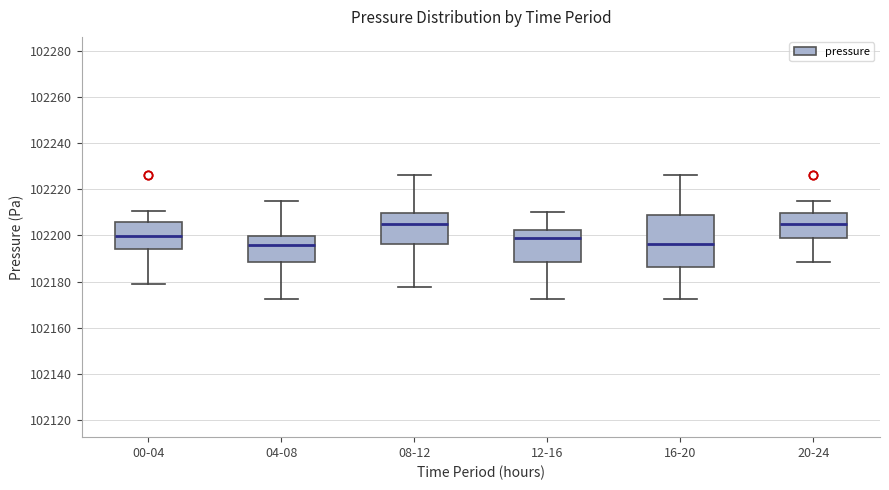

Reading left to right, transcribe this box plot: for each box, give where its median line is, the range the box spans, and where its two whiskers end, as read against the y-axis. The values are not printed on the chart, so give them approximately, as read against the axis.

00-04: median 102200, box 102194 to 102206, whiskers 102180 to 102210
04-08: median 102196, box 102188 to 102200, whiskers 102172 to 102214
08-12: median 102204, box 102196 to 102210, whiskers 102178 to 102226
12-16: median 102198, box 102188 to 102202, whiskers 102172 to 102210
16-20: median 102196, box 102186 to 102208, whiskers 102172 to 102226
20-24: median 102204, box 102200 to 102210, whiskers 102188 to 102214